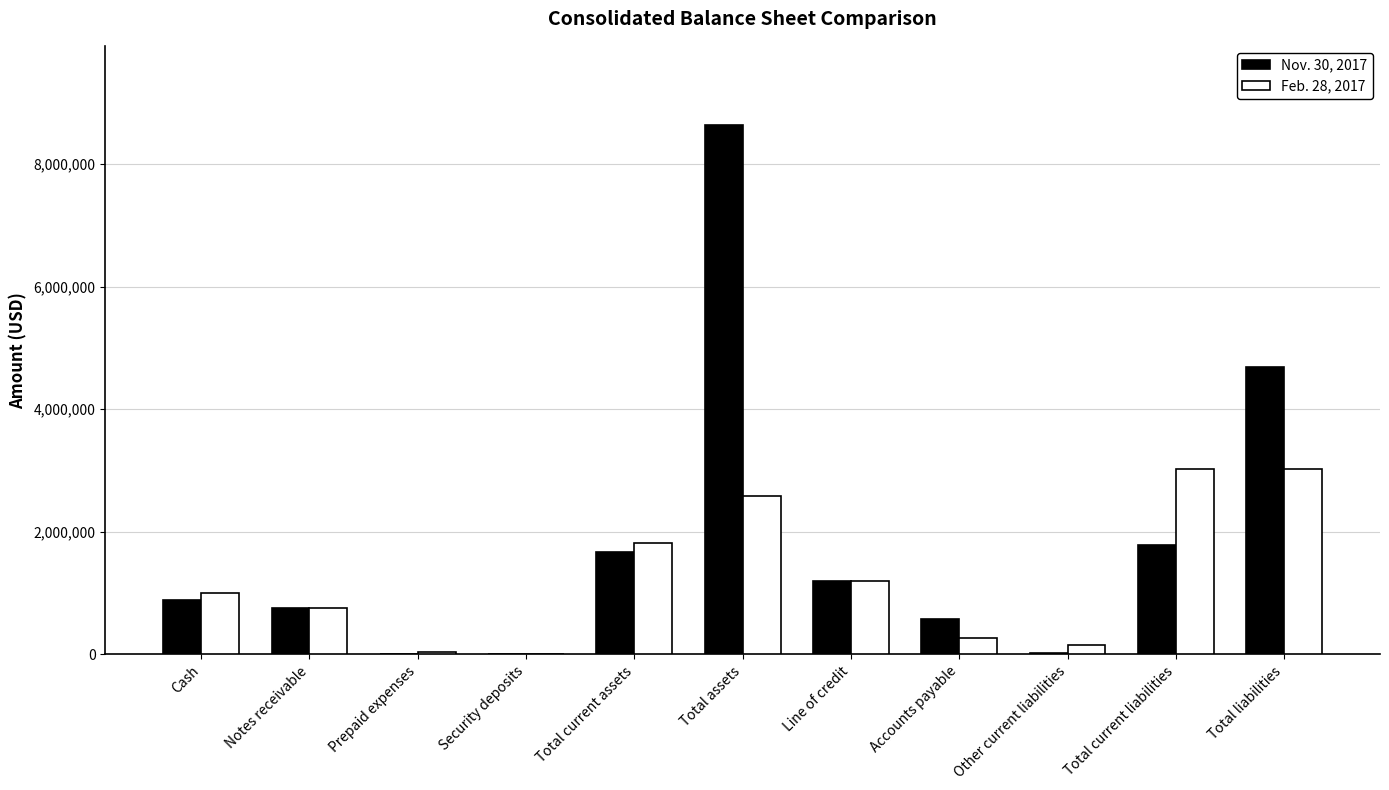

Are the bars horizontal?

No